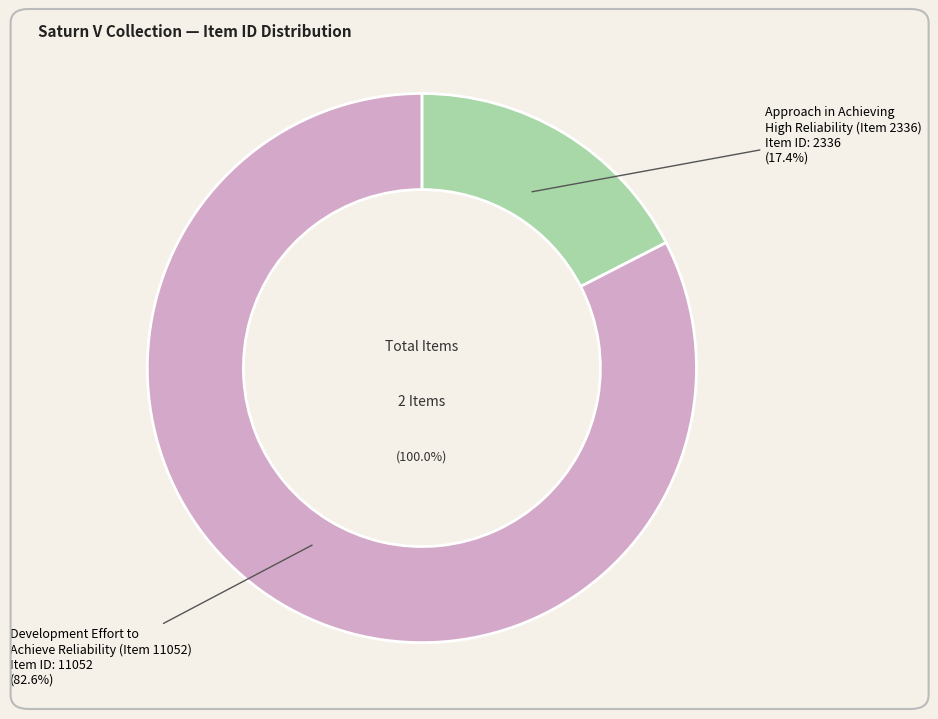

What is the total percentage of Development Effort to
Achieve Reliability (Item 11052) and Approach in Achieving
High Reliability (Item 2336)?

100.0%